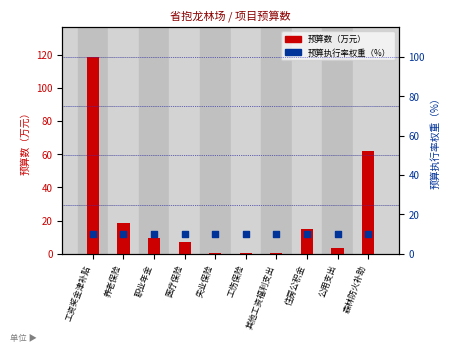

At which category is the sum across all series the highest?

工资奖金津补贴